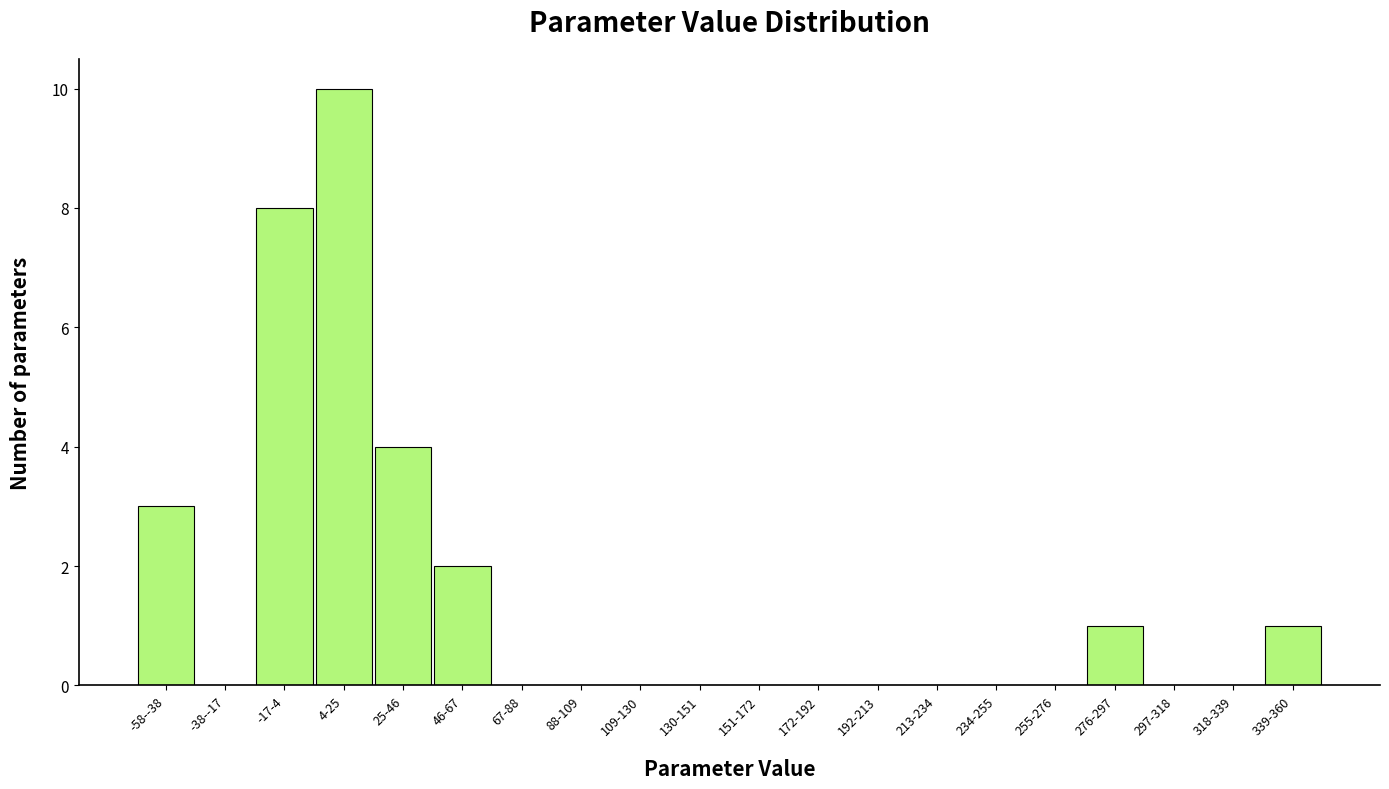

Reading left to right, extract all data points from this chart.

-58--38=3	-38--17=0	-17-4=8	4-25=10	25-46=4	46-67=2	67-88=0	88-109=0	109-130=0	130-151=0	151-172=0	172-192=0	192-213=0	213-234=0	234-255=0	255-276=0	276-297=1	297-318=0	318-339=0	339-360=1